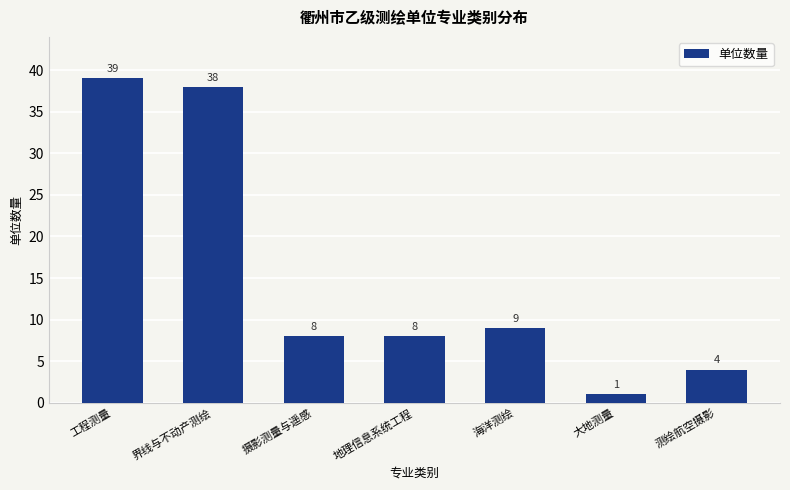

What is the value of the 2nd bar from the left?

38